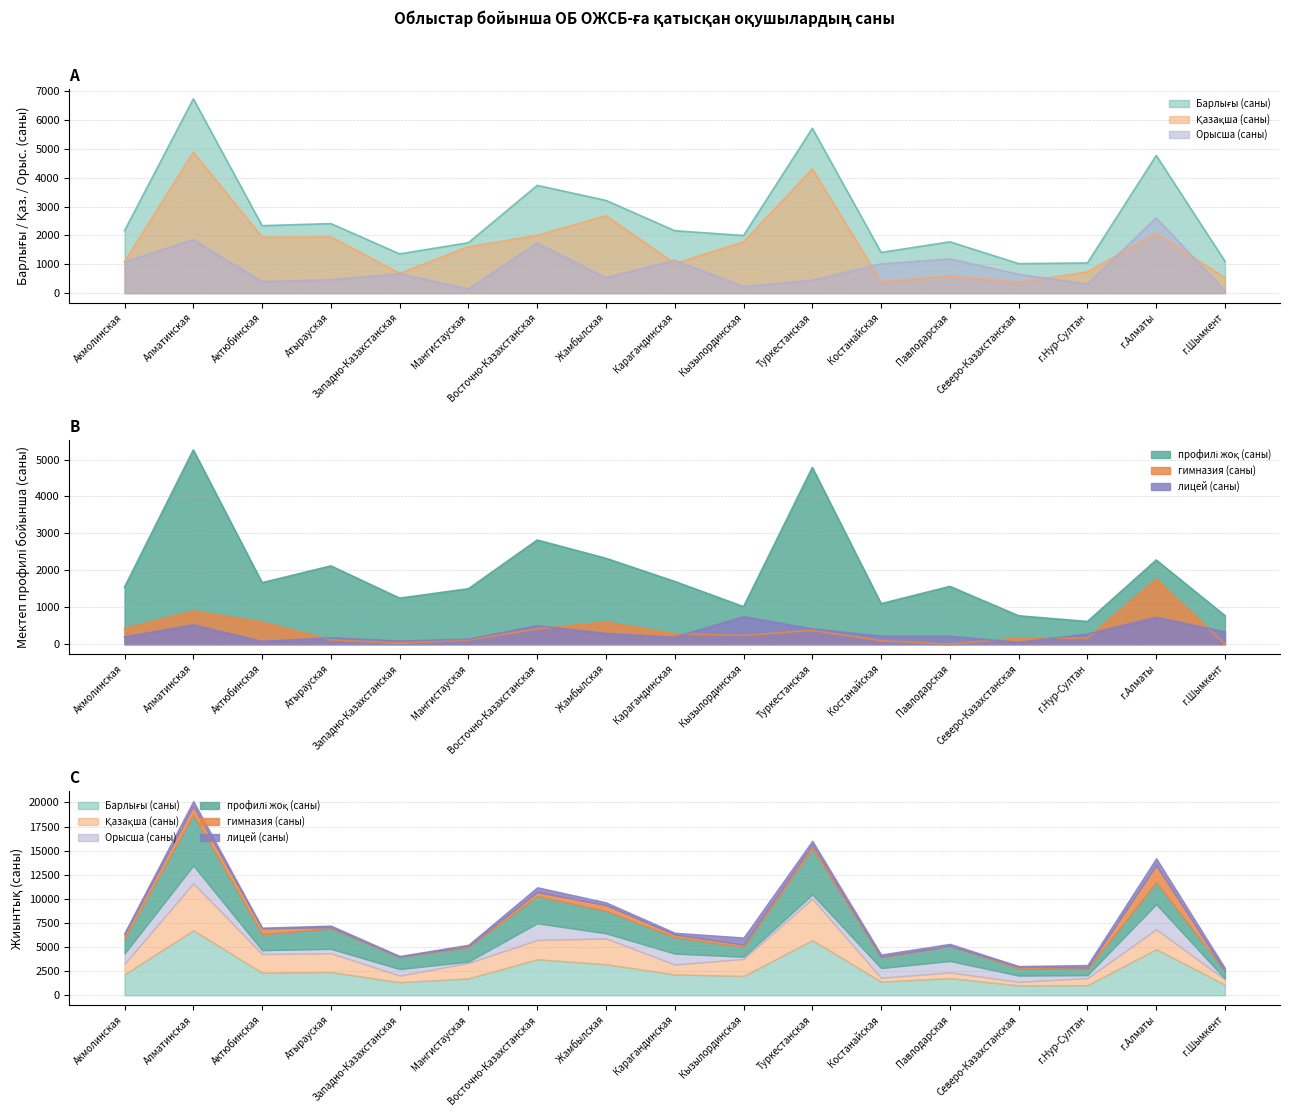

True or false: Қазақша (саны) has a value of 649 at Костанайская.

False